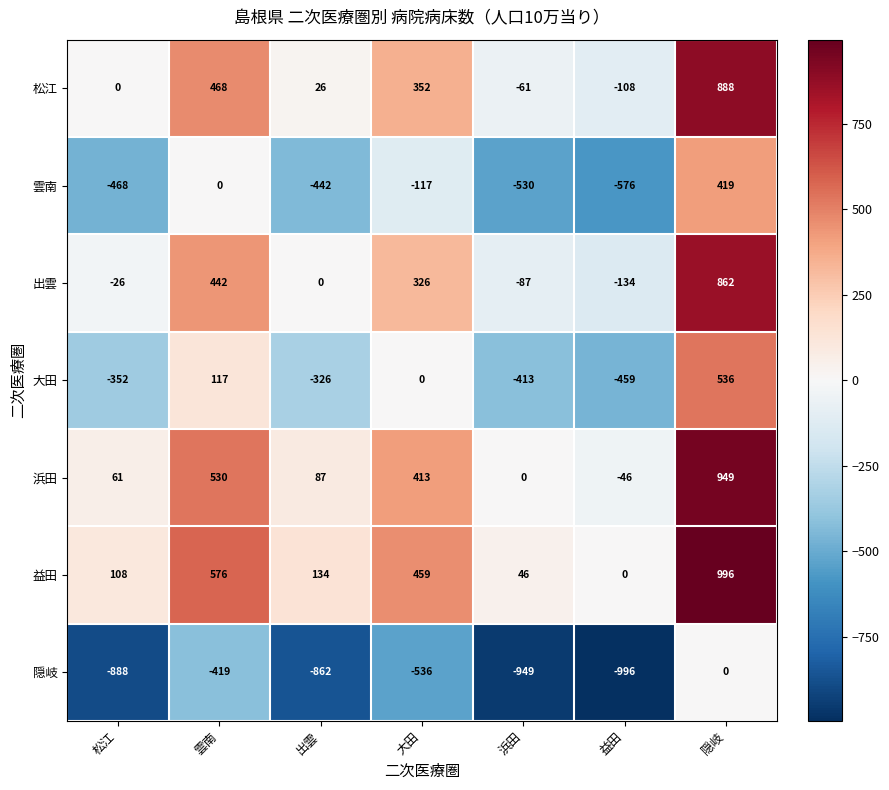

At which label is 益田 closest to 498?

大田